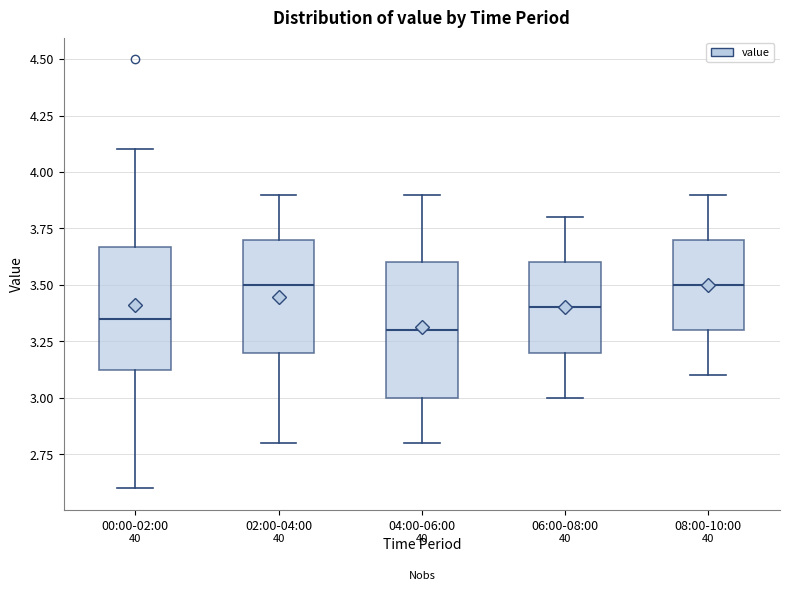

Where is the upper edge of the box for 08:00-10:00 on the y-axis? The values are not printed on the chart, so give them approximately, as read against the axis.

3.70